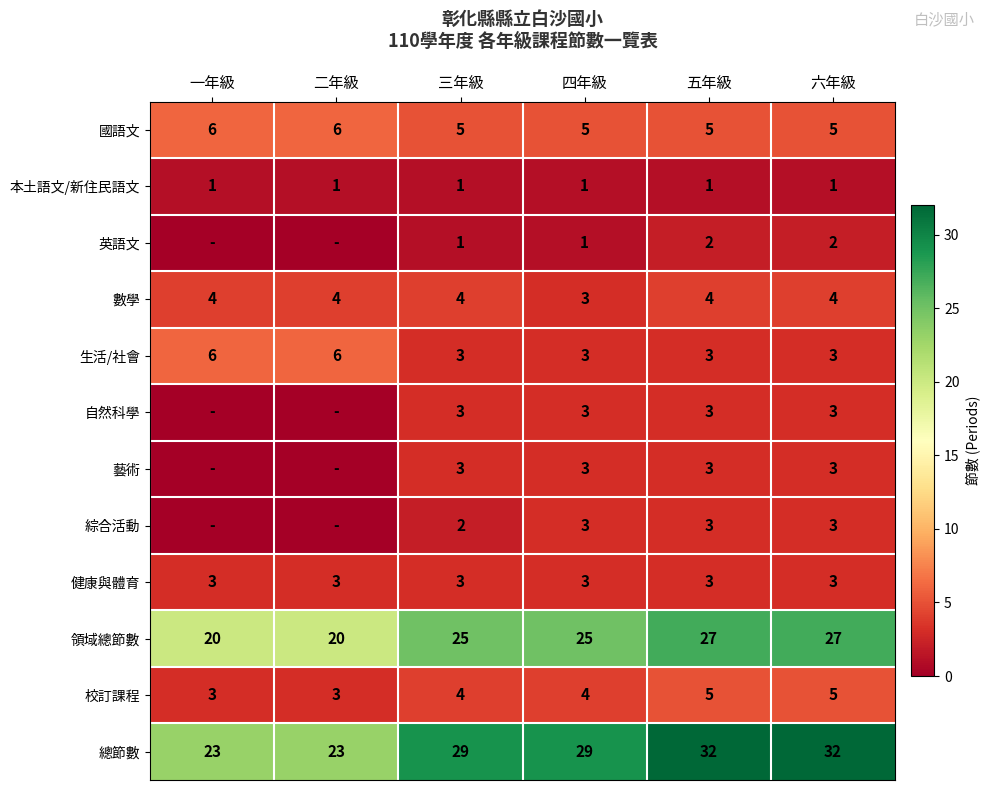

At which label does 數學 reach its minimum?

四年級